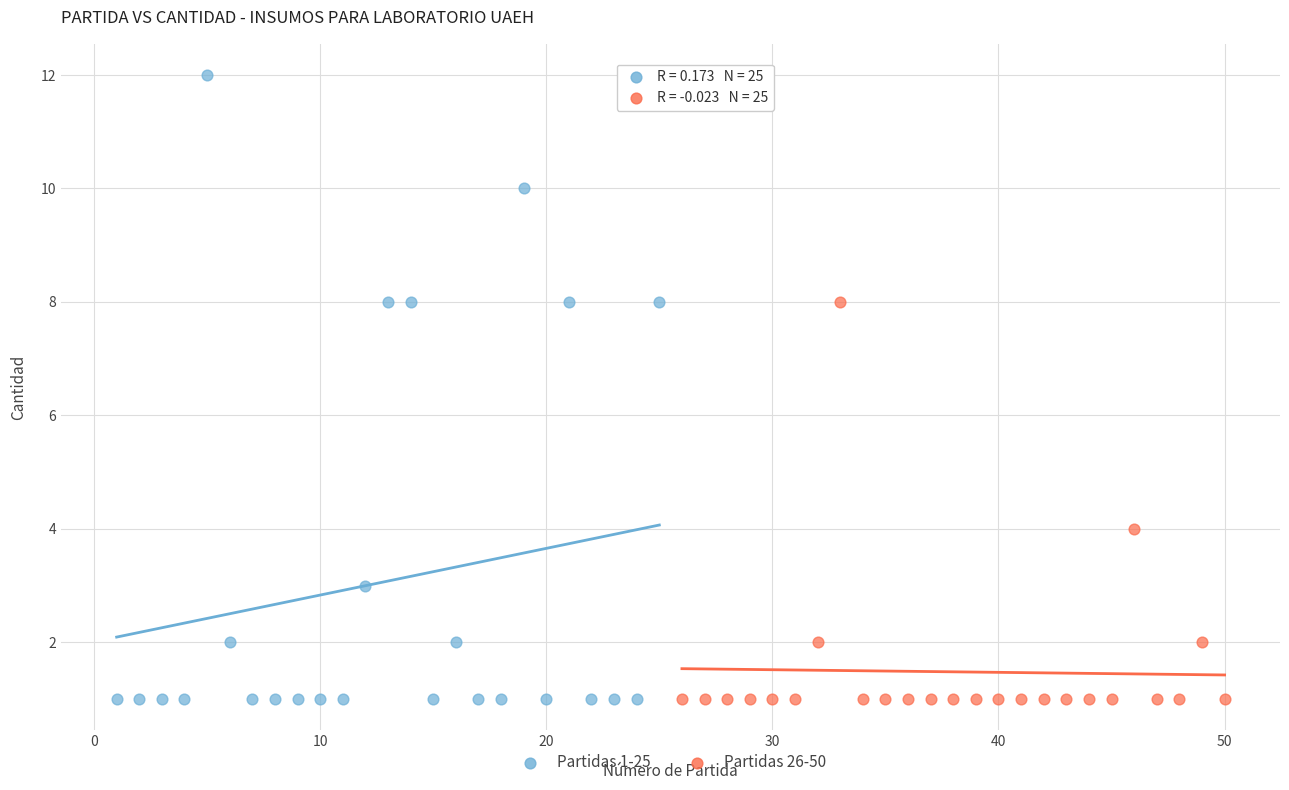

What are all the series names shown in the legend?

Partidas 1-25, Partidas 26-50